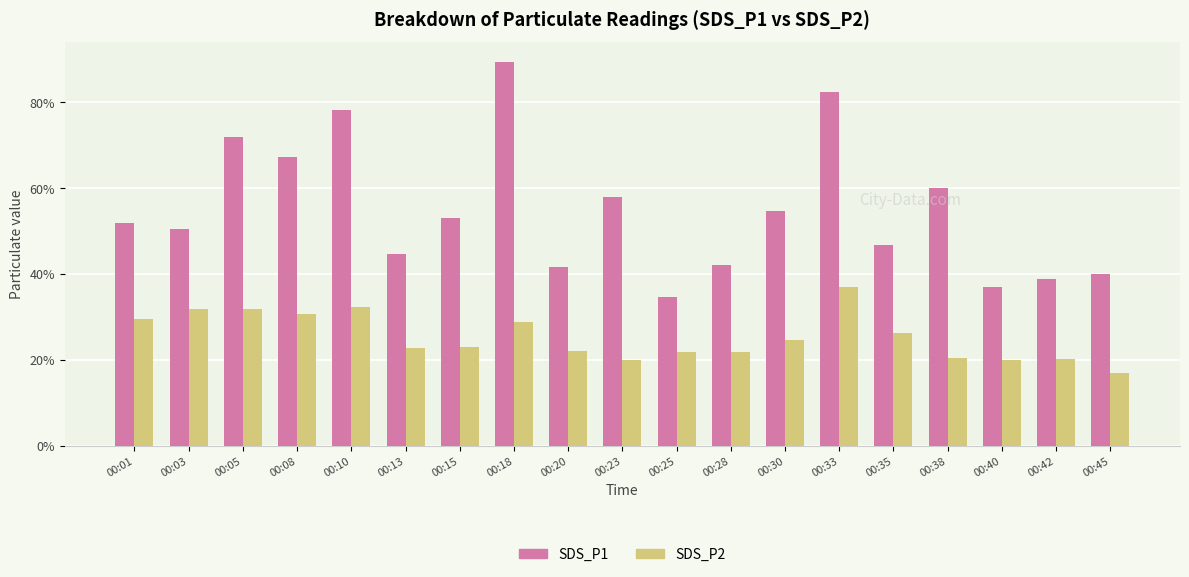

At which label does SDS_P2 first exceed 2?

00:01